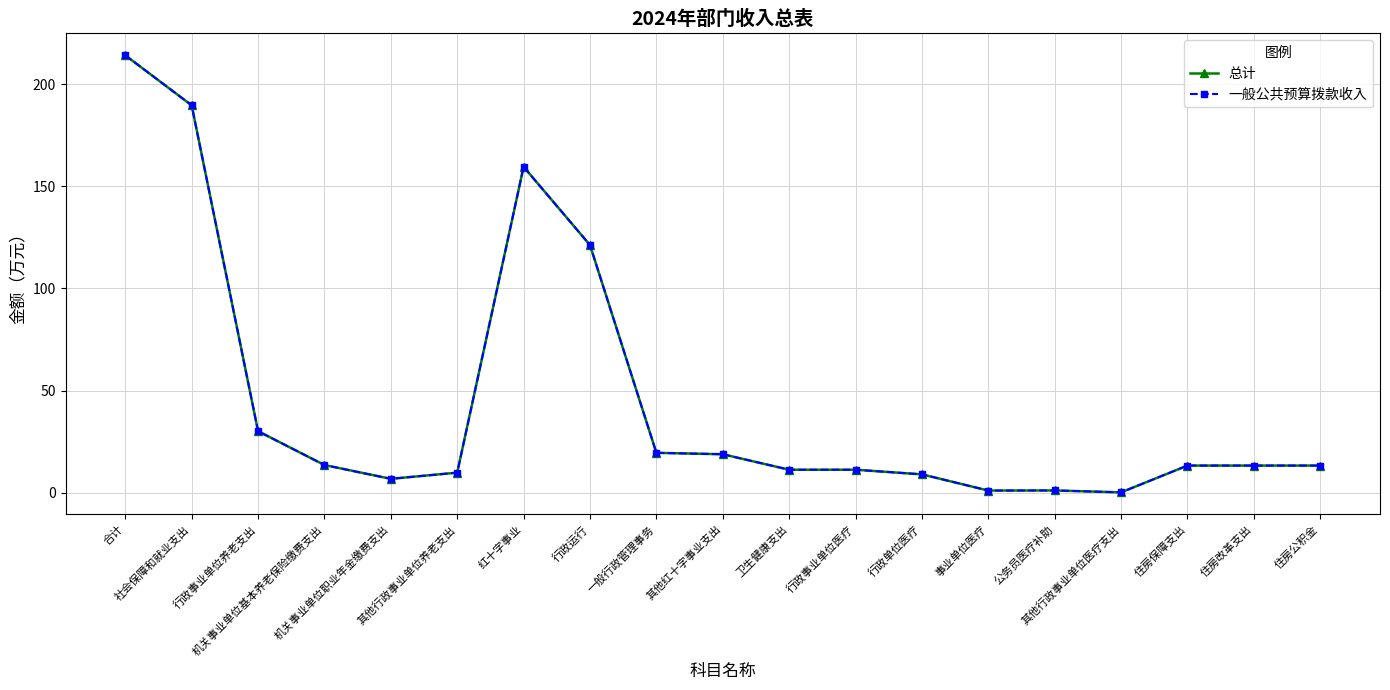

What value does the 一般公共预算拨款收入 series have at 合计?

214.1